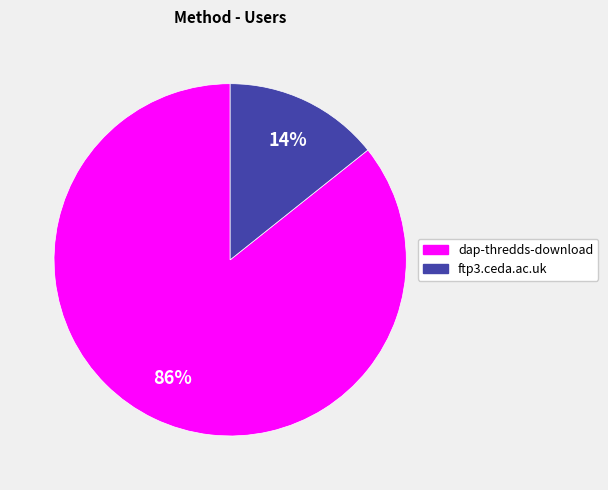

Which slice represents more than half of the pie?

dap-thredds-download